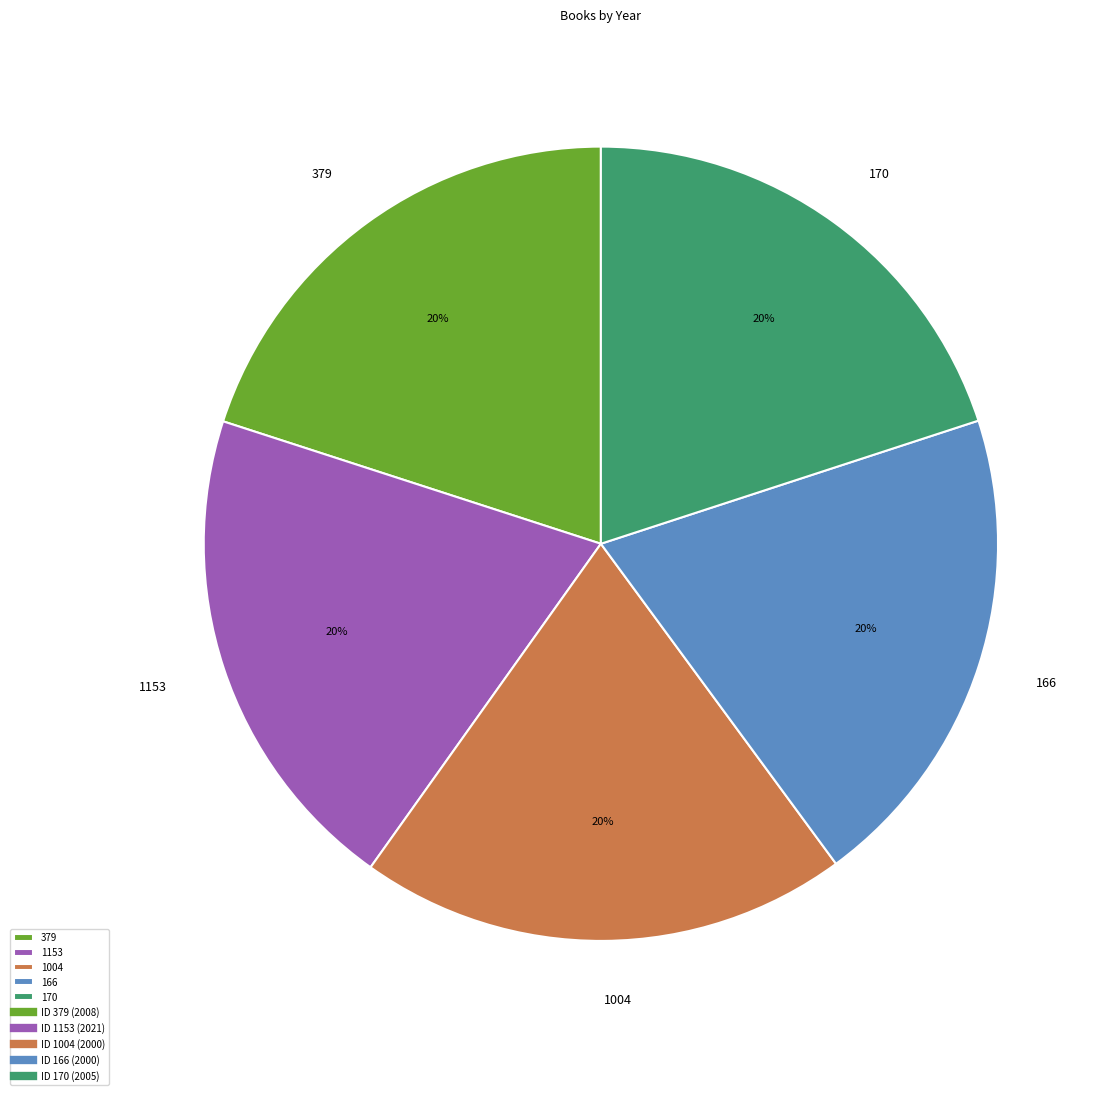

The 1153 slice represents 13% of the pie. True or false?

False